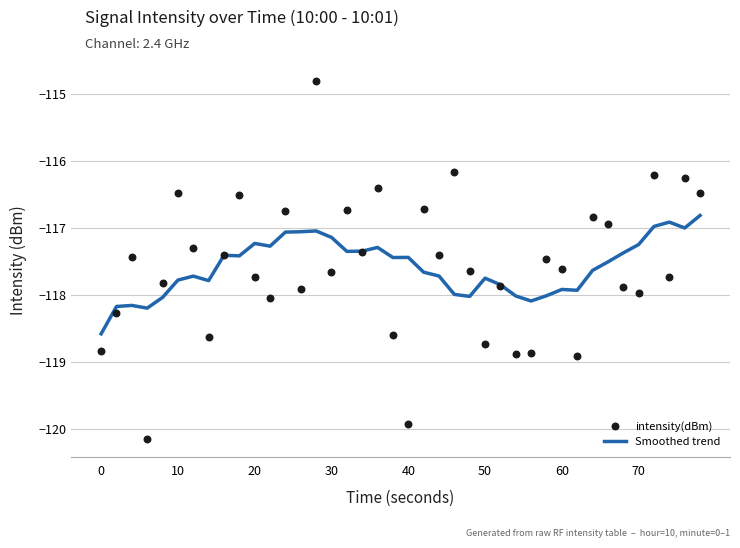

Which series has the largest total across all categories?

intensity(dBm)